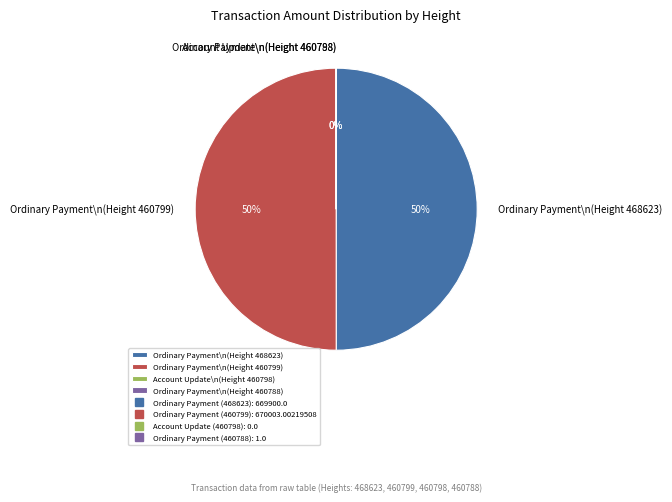

The Ordinary Payment\n(Height 460799) slice represents 50% of the pie. True or false?

True